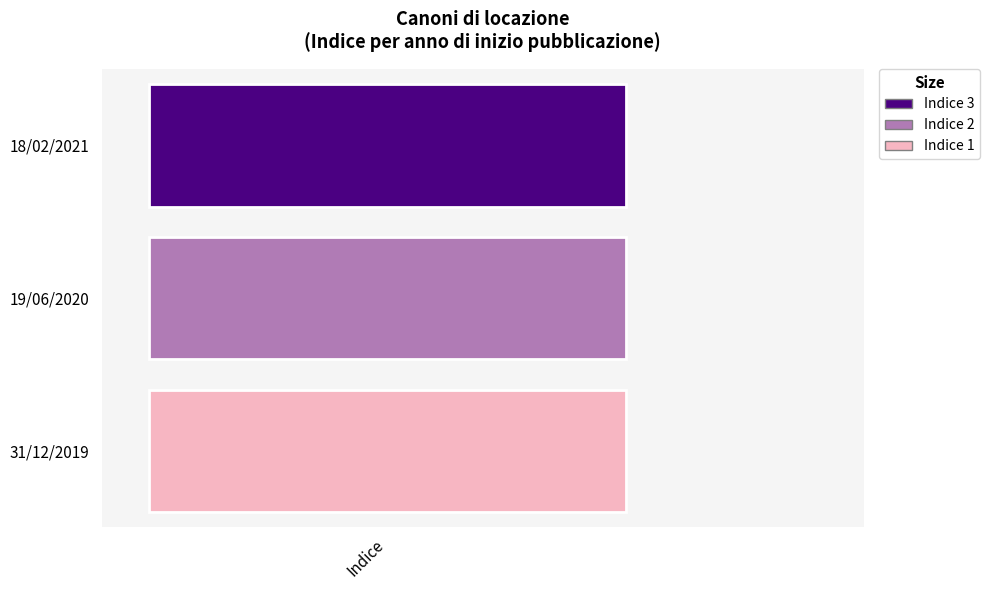

Rank the categories by value from lowest to highest.

31/12/2019, 19/06/2020, 18/02/2021